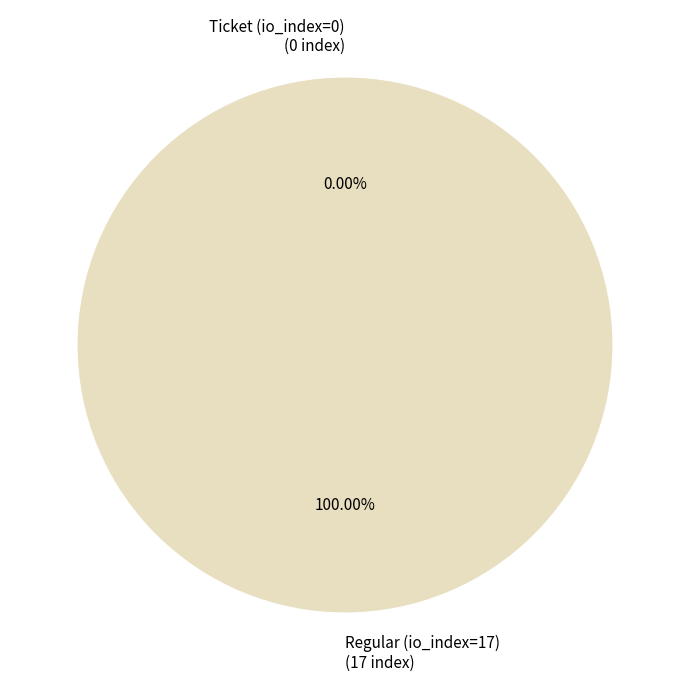

Which slice represents more than half of the pie?

Regular (io_index=17)